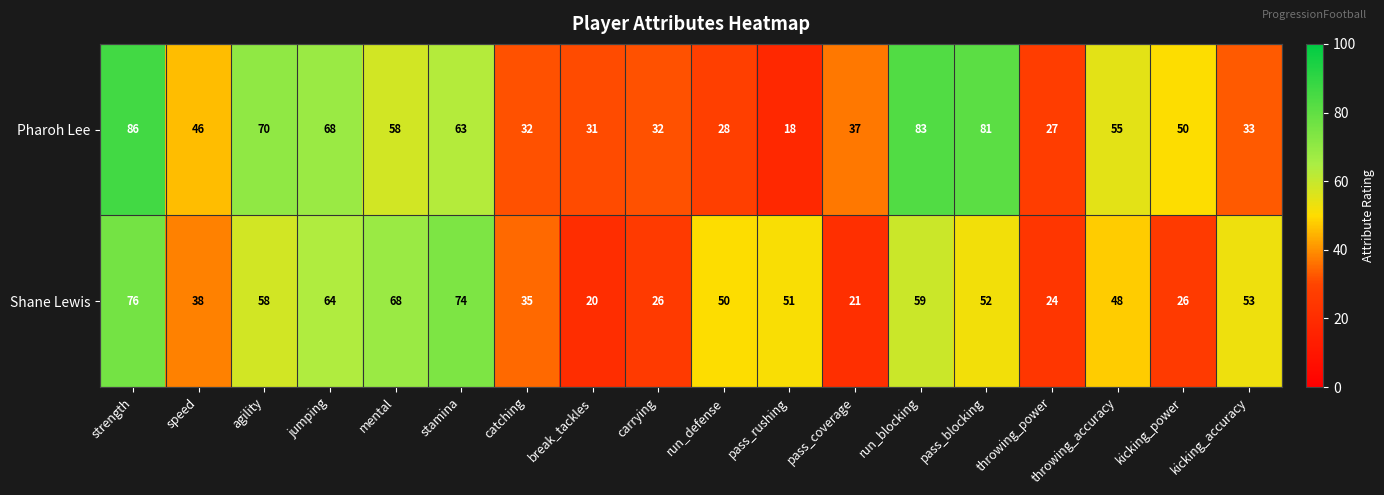

At which label does Shane Lewis first exceed 51?

strength